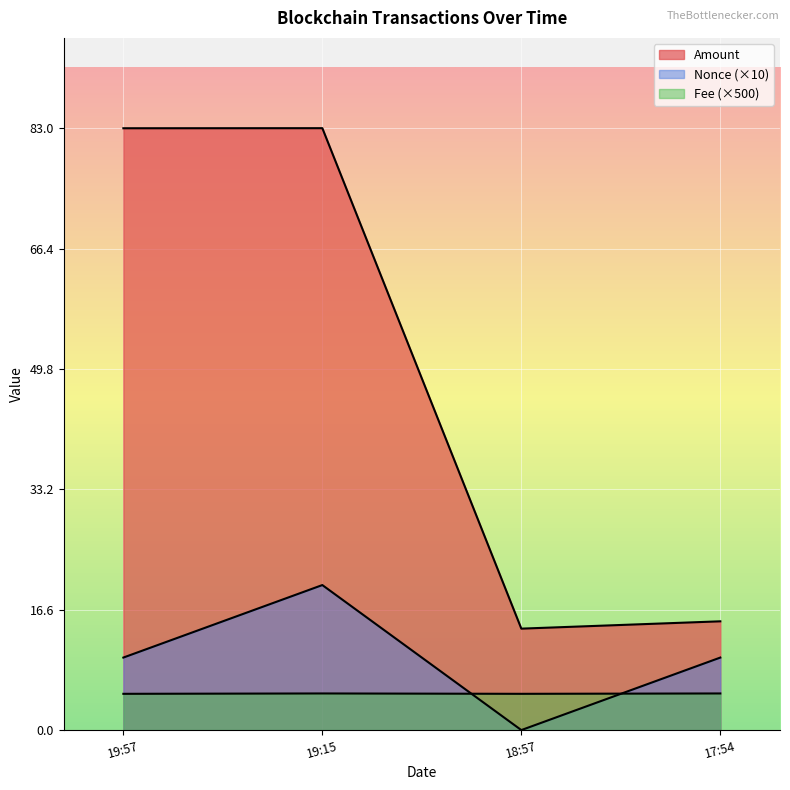

How many lines are shown in the chart?

3